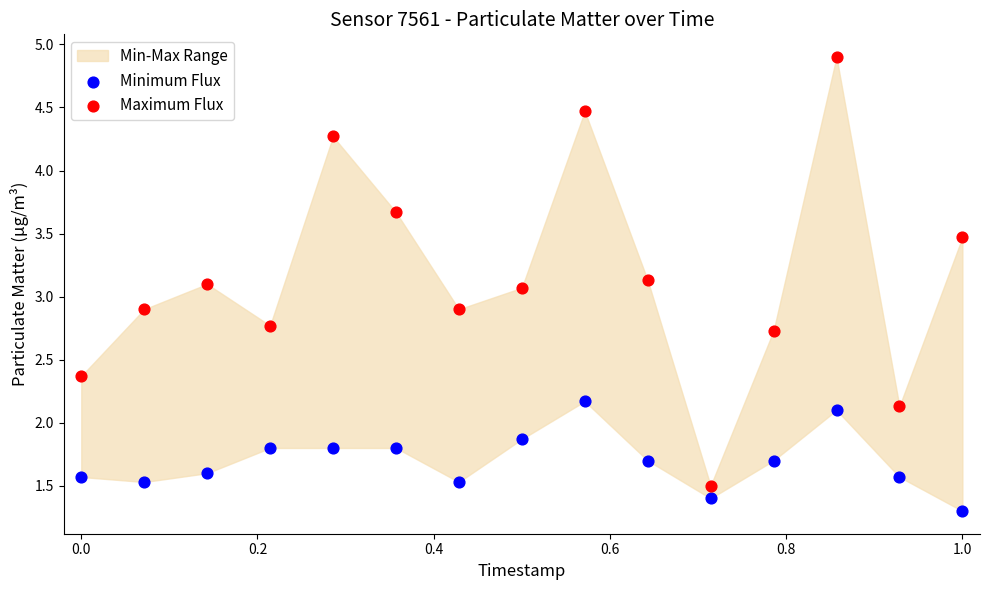

Which series reaches the maximum Y coordinate?

Maximum Flux